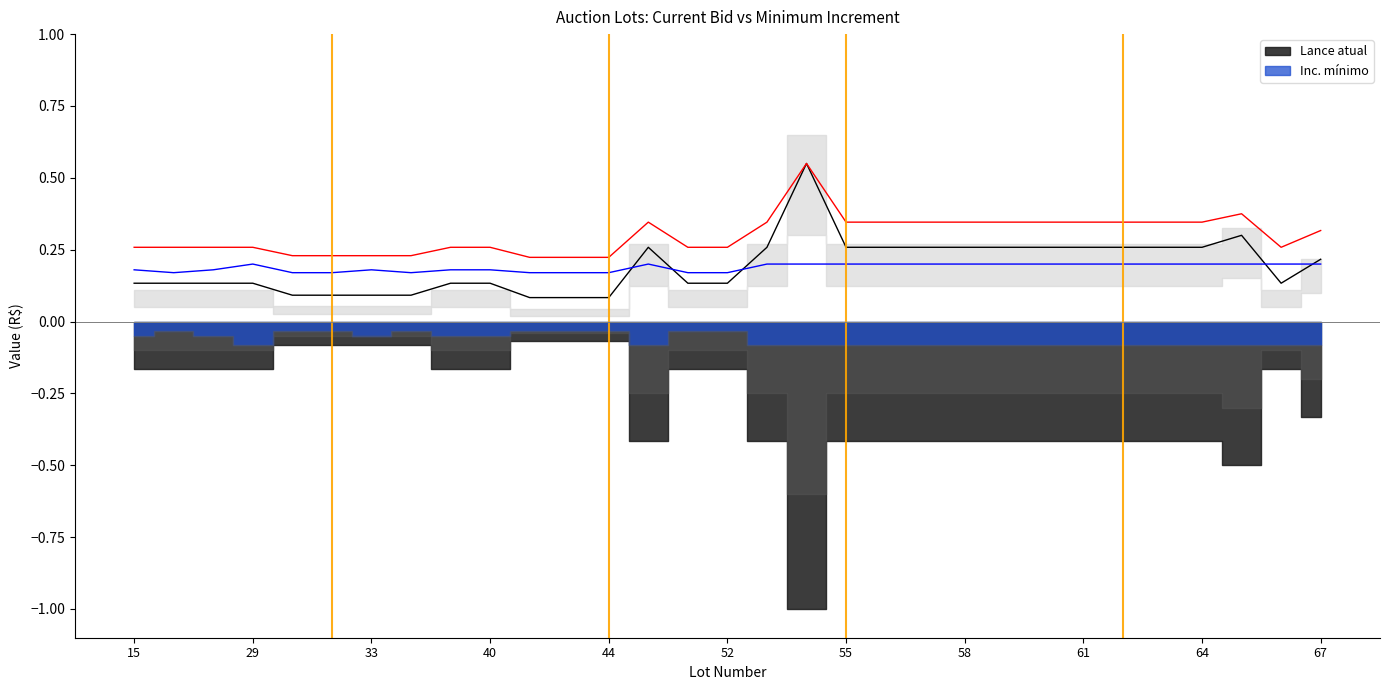

The value of Lance atual at 15 is 0.1. True or false?

True